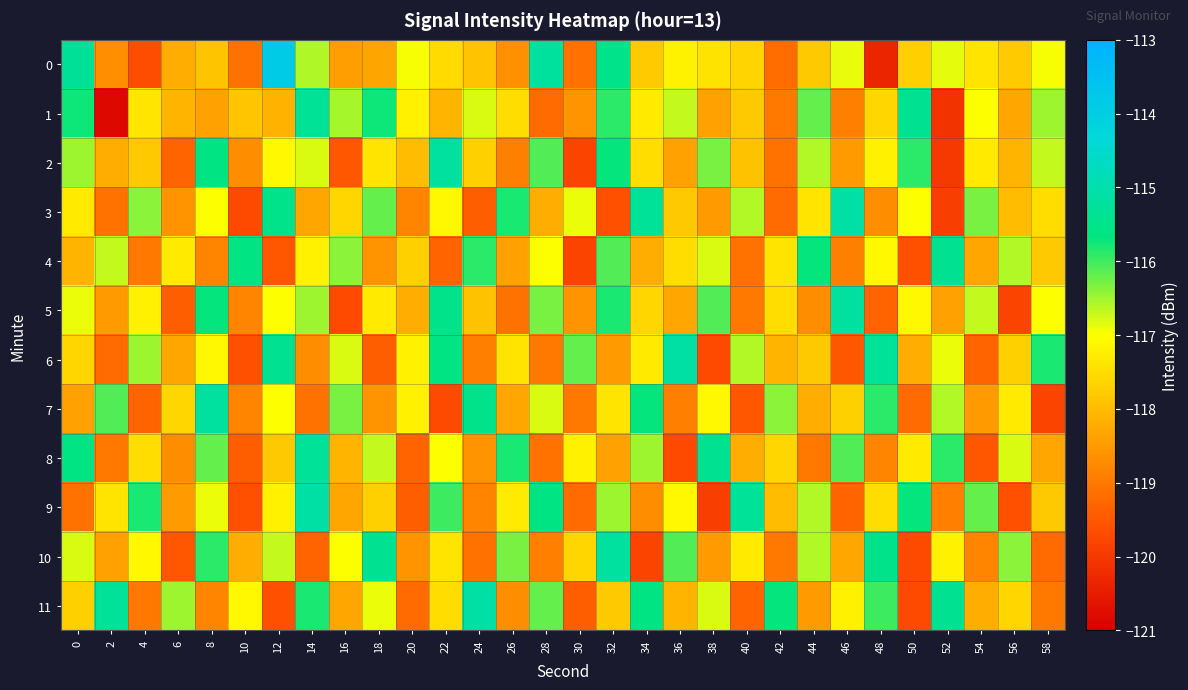

What is the total value across all series at 38?

-1410.9